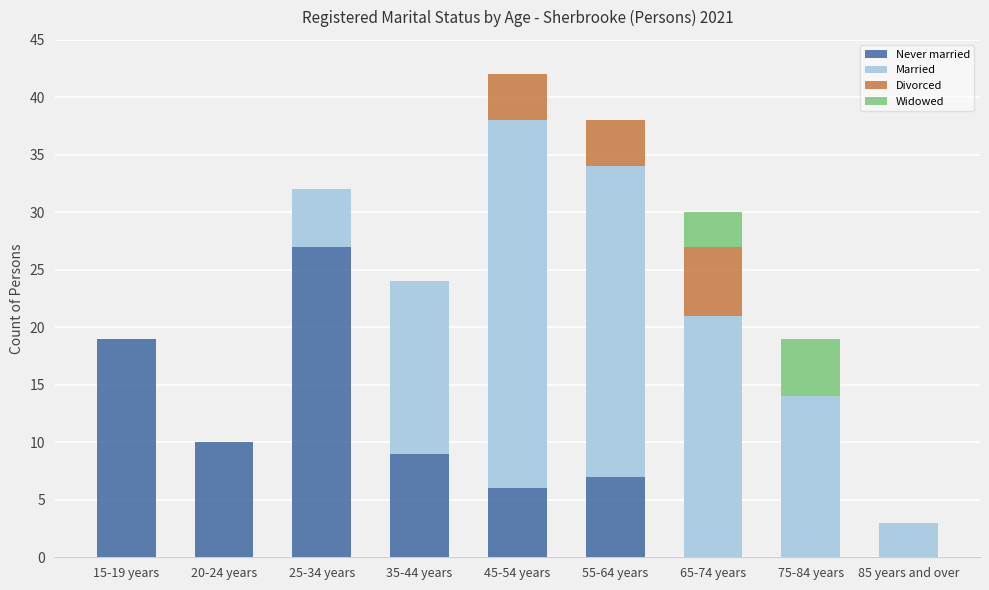

The value of Never married at 65-74 years is -11. True or false?

False